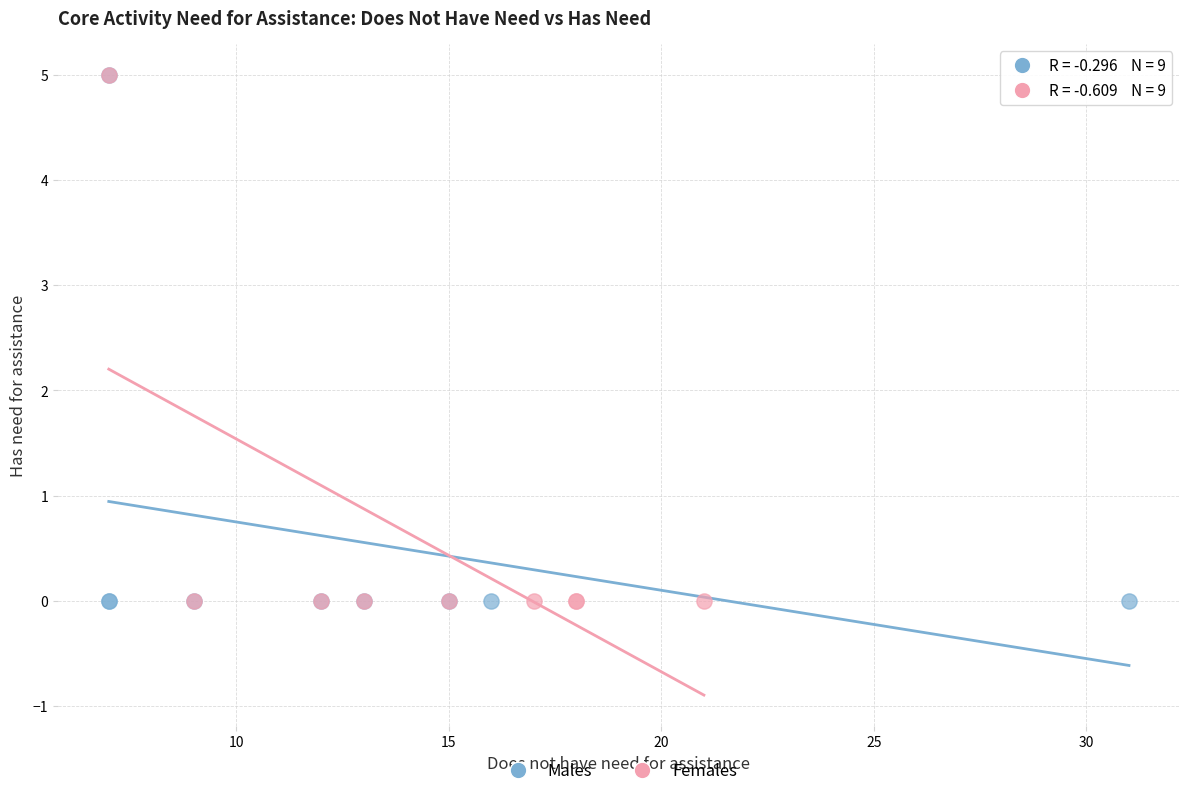

What are all the series names shown in the legend?

Males, Females